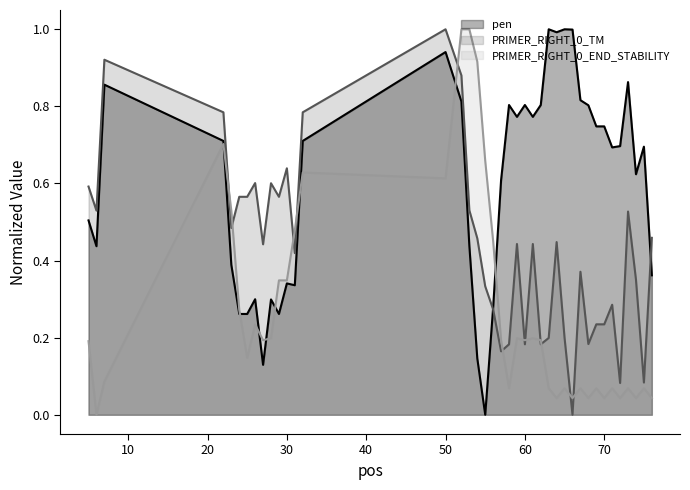

At 30, list the series in order from largest to smallest.

PRIMER_RIGHT_0_TM (line), pen (line), PRIMER_RIGHT_0_END_STABILITY (line)